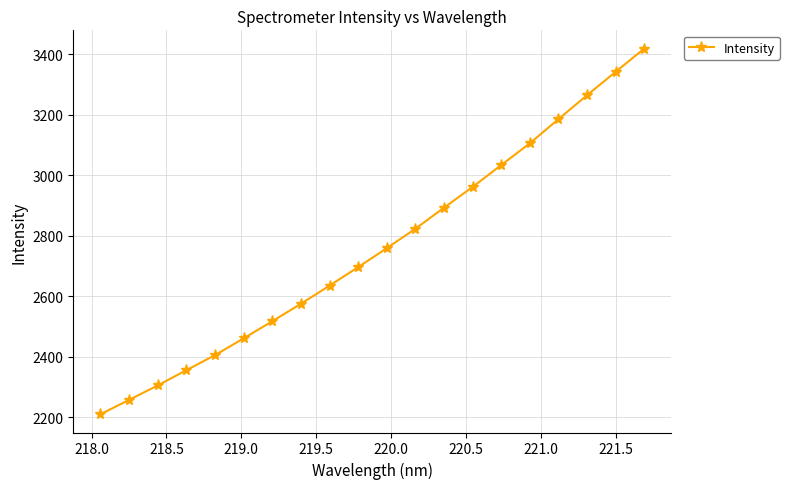

True or false: there are more than 2 points higher than both neighbors.

False